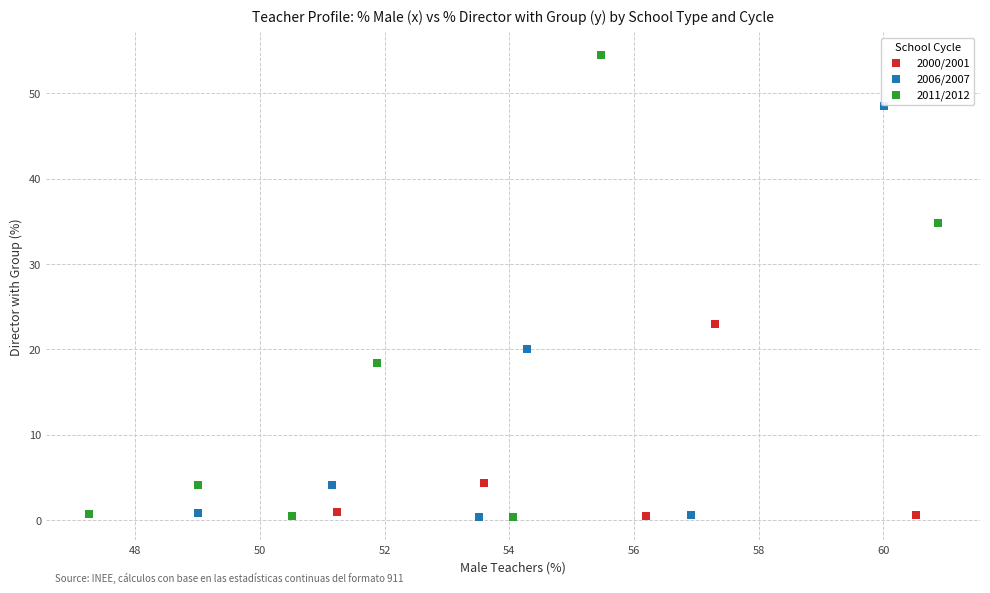

Which series has the widest spread of Y values?

2011/2012